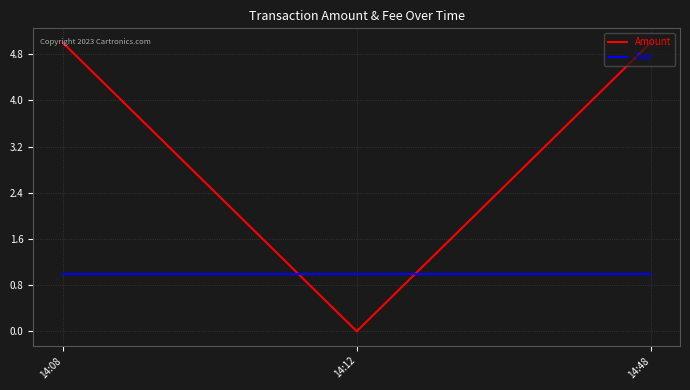

At which category does the chart reach its minimum across all series?

14:12